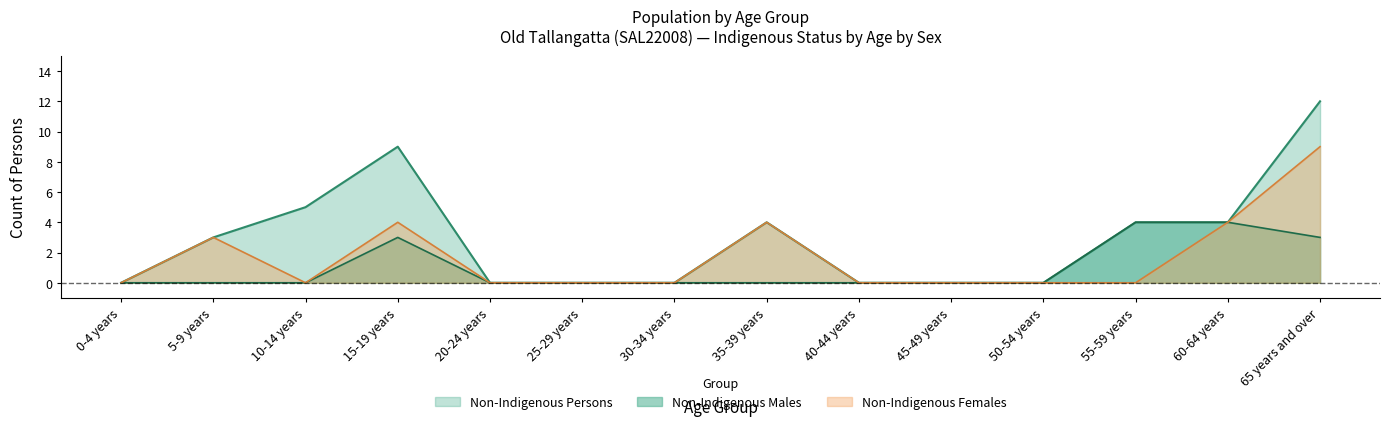

Rank the categories by Non-Indigenous Females value from highest to lowest.

65 years and over, 15-19 years, 35-39 years, 60-64 years, 5-9 years, 0-4 years, 10-14 years, 20-24 years, 25-29 years, 30-34 years, 40-44 years, 45-49 years, 50-54 years, 55-59 years